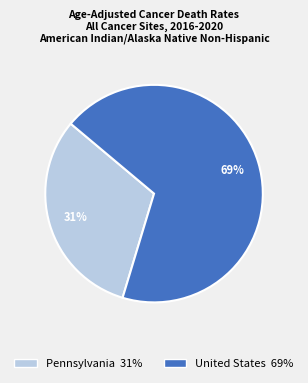

To the nearest percent, what is the combined percentage of United States and Pennsylvania?

100%